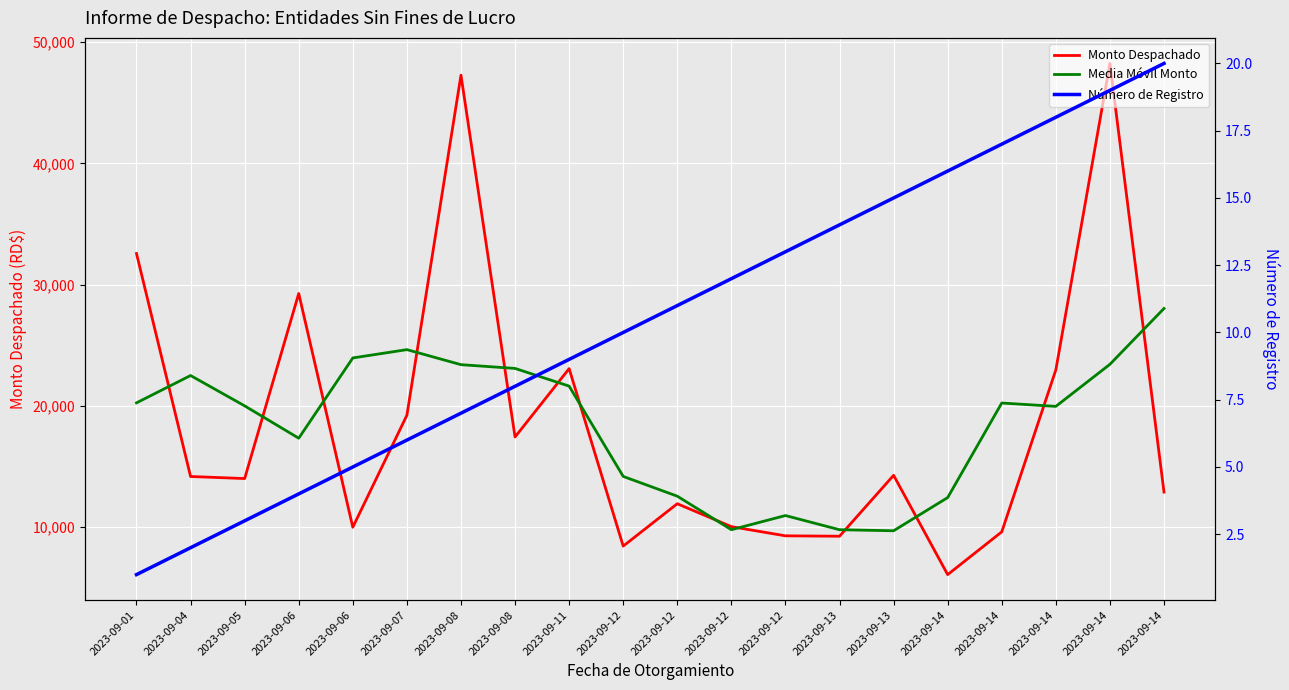

How many data points does each series have?

20